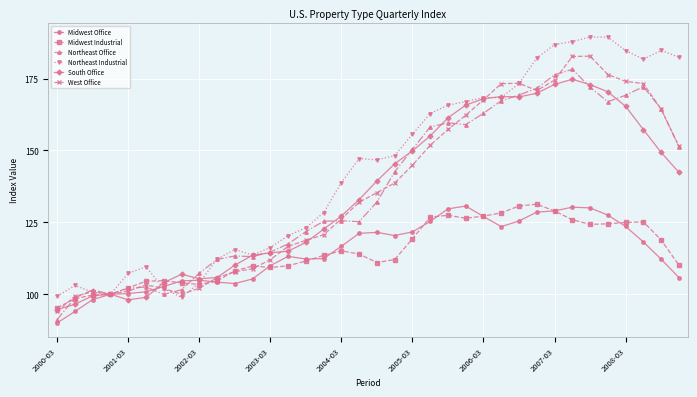

True or false: Northeast Industrial has more than 2 interior local peaks.

True